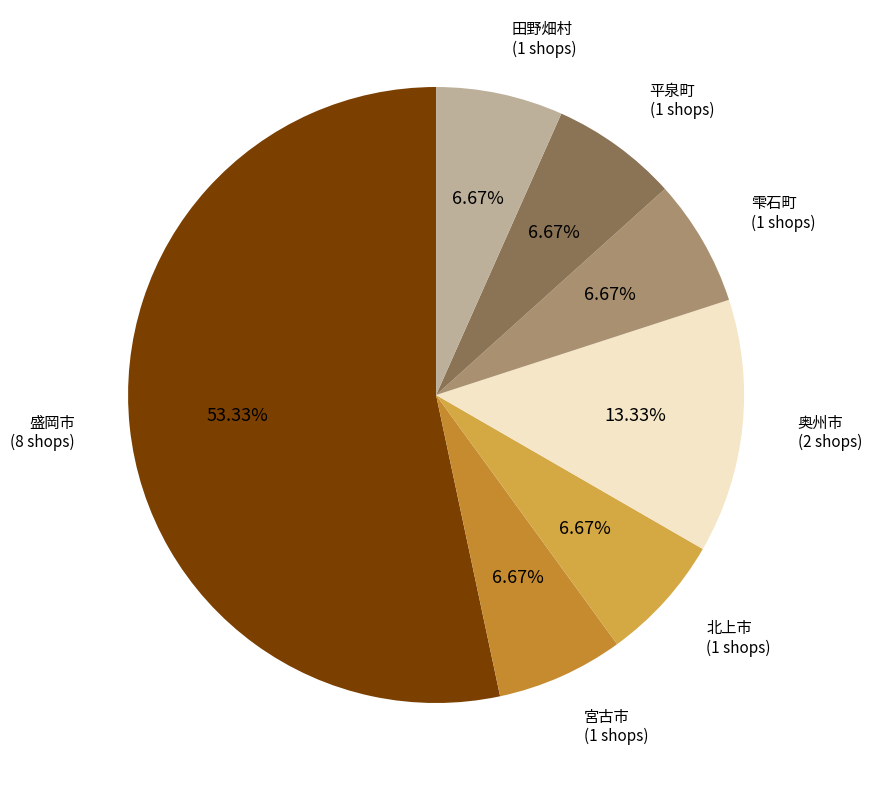

To the nearest percent, what is the average slice percentage?

14%